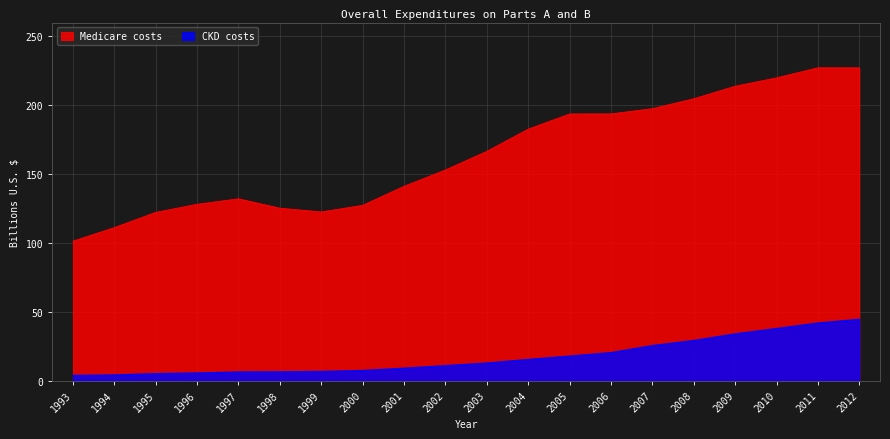

At which label does Medicare costs reach its peak?

2011